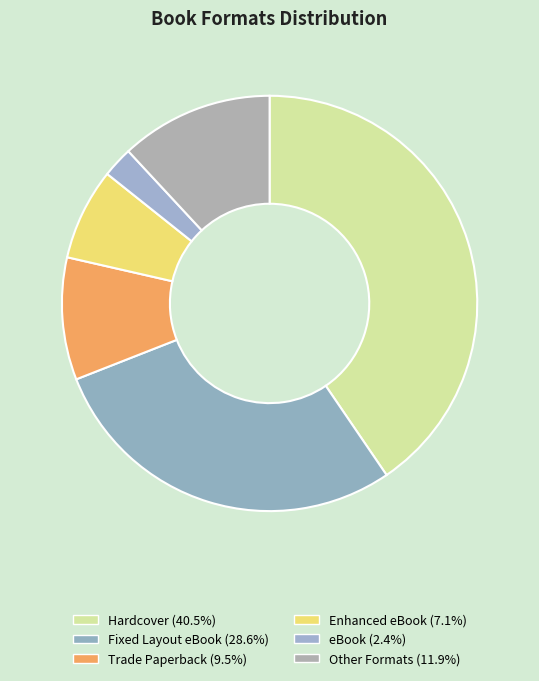

How many segments does this pie chart have?

6